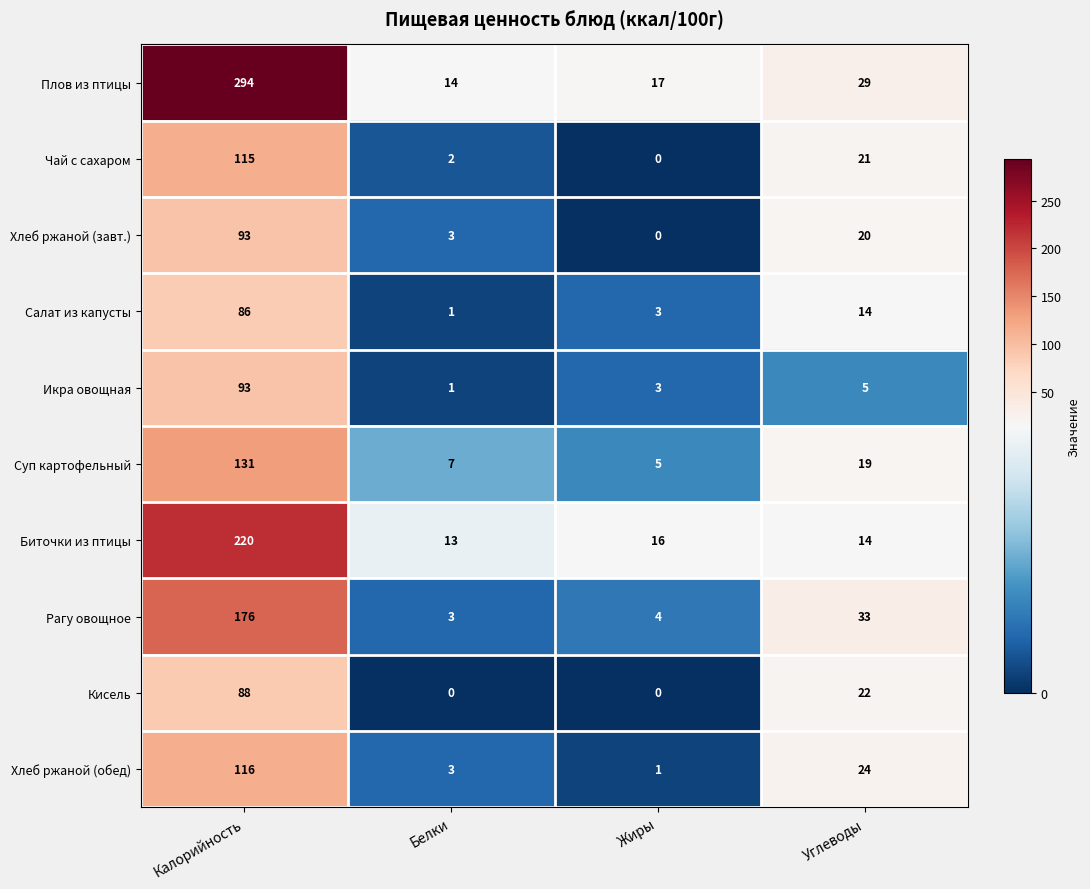

List the labels in order of Биточки из птицы value, largest first.

Калорийность, Жиры, Углеводы, Белки